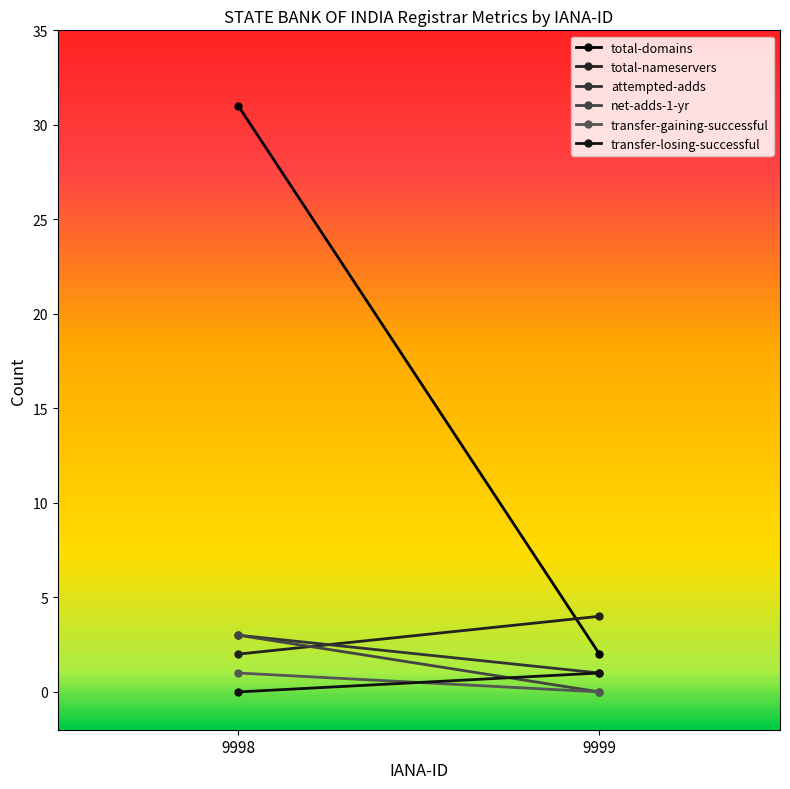

How many data points does each series have?

2